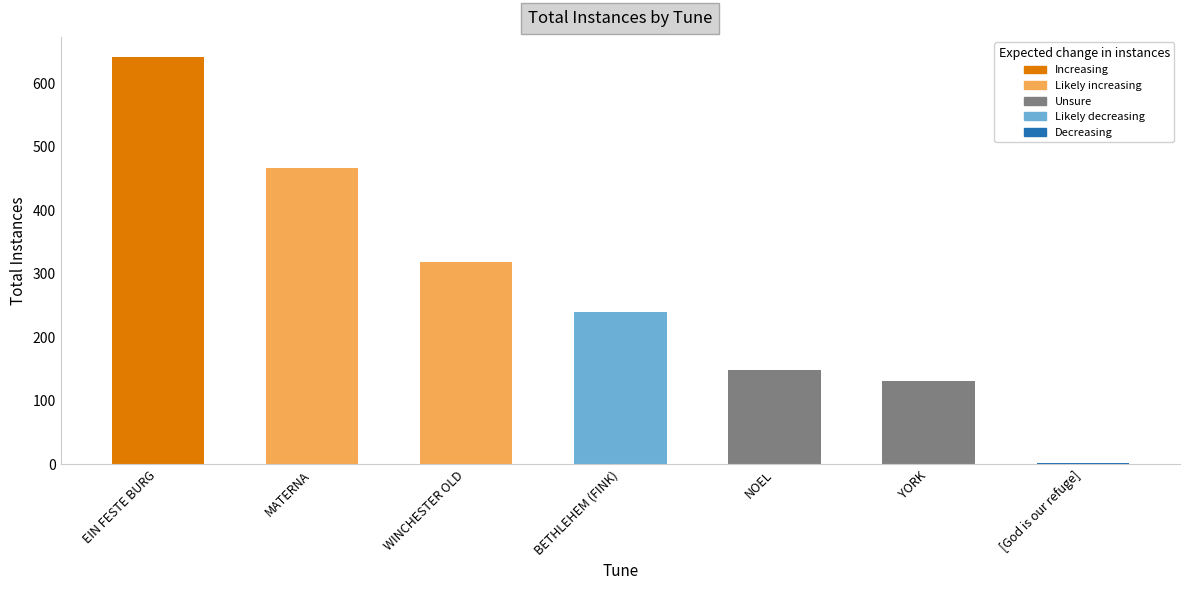

Reading right to left, extract all data points from this chart.

[God is our refuge]=2	YORK=131	NOEL=149	BETHLEHEM (FINK)=240	WINCHESTER OLD=319	MATERNA=466	EIN FESTE BURG=641